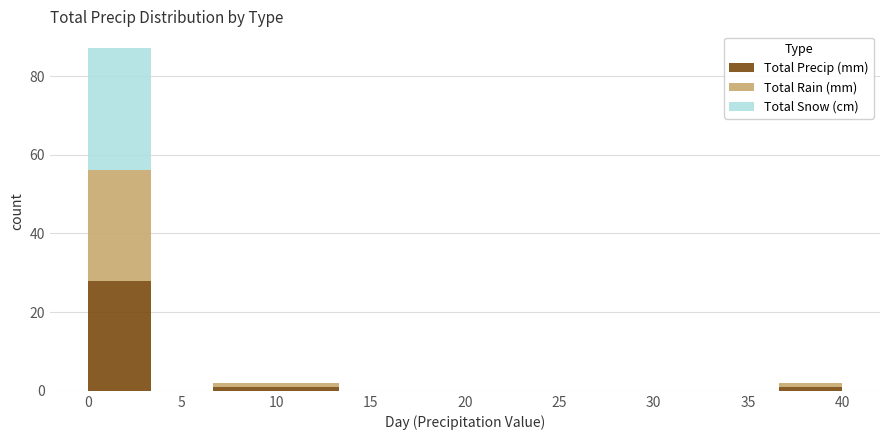

Reading left to right, transcribe this chart: for each stacked bar, give the range it covers on the x-axis and its total height. Neither the bar edges nor the heights are printed on the chart, so give them approximately, as read against the axes.

0.0 to 3.5: 88
3.5 to 6.5: 0
6.5 to 10.0: 2
10.0 to 13.5: 2
13.5 to 16.5: 0
16.5 to 20.0: 0
20.0 to 23.5: 0
23.5 to 26.5: 0
26.5 to 30.0: 0
30.0 to 33.5: 0
33.5 to 36.5: 0
36.5 to 40.0: 2